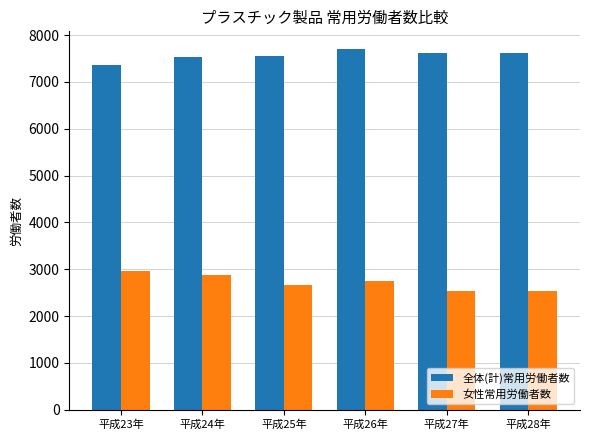

The value of 全体(計)常用労働者数 at 平成23年 is 7359. True or false?

True